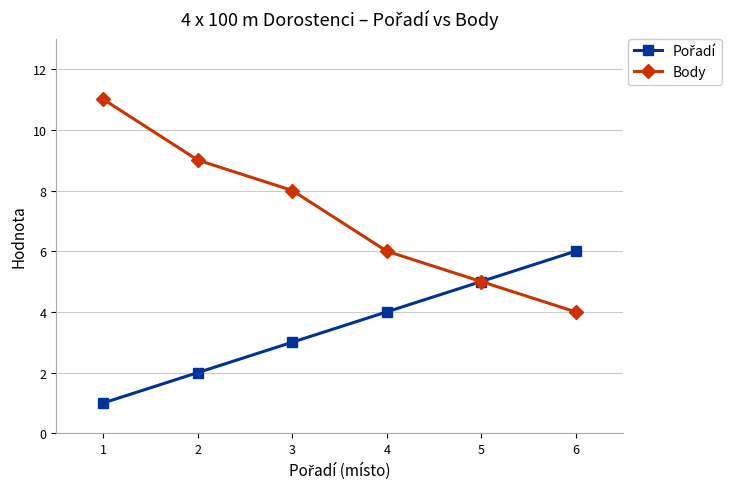

Which series changed the most between 1 and 6?

Body